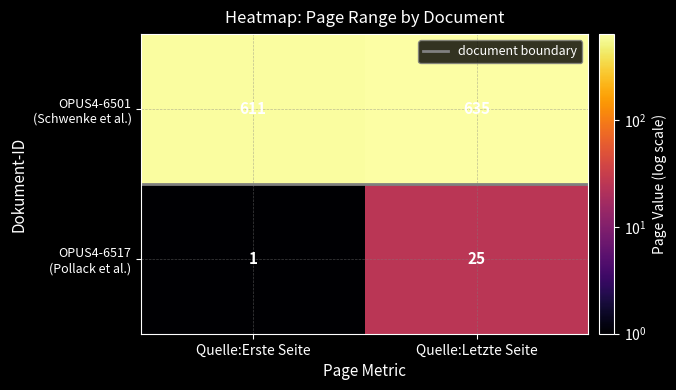

Reading left to right, list all the values displayed in this chart.

OPUS4-6517: Quelle:Erste Seite=1	Quelle:Letzte Seite=25
OPUS4-6501: Quelle:Erste Seite=611	Quelle:Letzte Seite=635